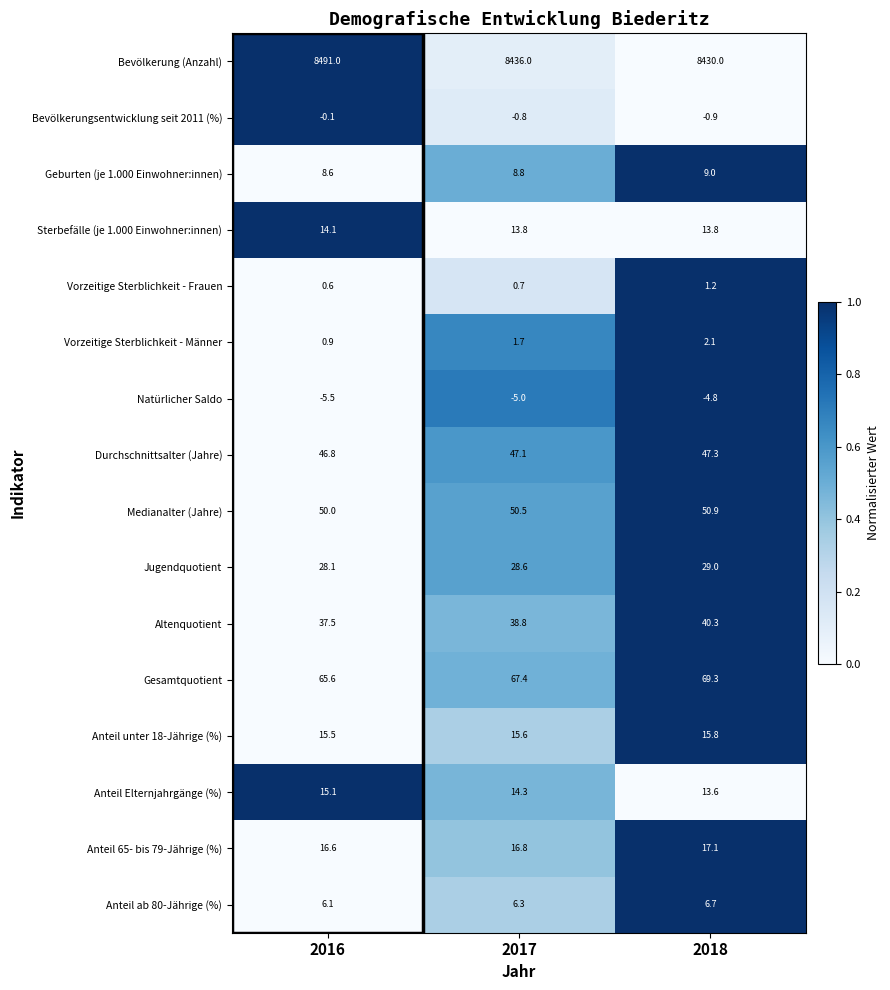

List the series in order of their peak value, highest first.

Bevölkerung (Anzahl), Gesamtquotient, Medianalter (Jahre), Durchschnittsalter (Jahre), Altenquotient, Jugendquotient, Anteil 65- bis 79-Jährige (%), Anteil unter 18-Jährige (%), Anteil Elternjahrgänge (%), Sterbefälle (je 1.000 Einwohner:innen), Geburten (je 1.000 Einwohner:innen), Anteil ab 80-Jährige (%), Vorzeitige Sterblichkeit - Männer, Vorzeitige Sterblichkeit - Frauen, Bevölkerungsentwicklung seit 2011 (%), Natürlicher Saldo